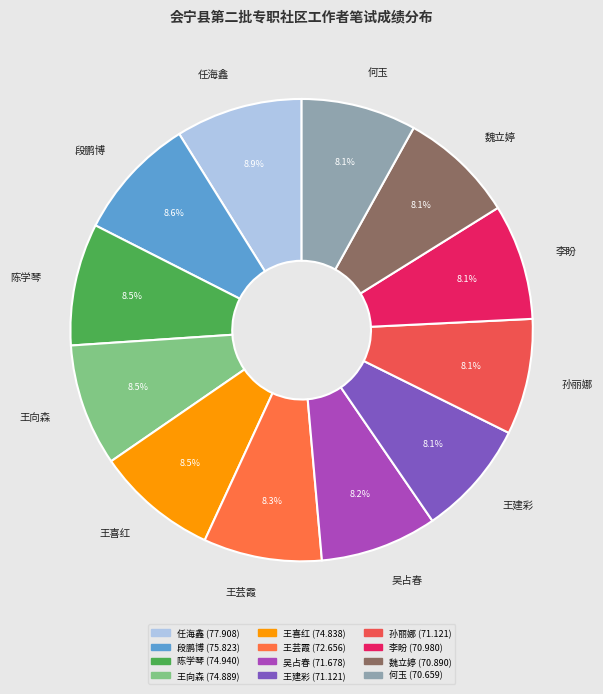

Does 段鹏博 represent more than half of the total?

No